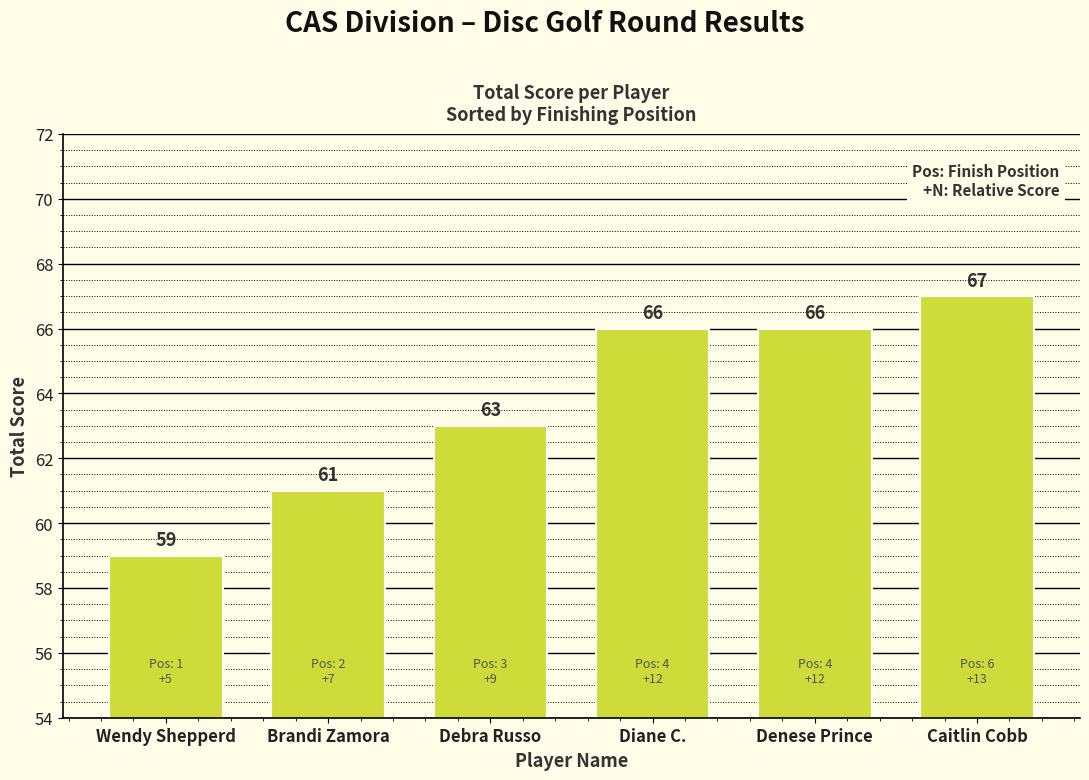

What is the label of the 6th bar from the left?

Caitlin Cobb